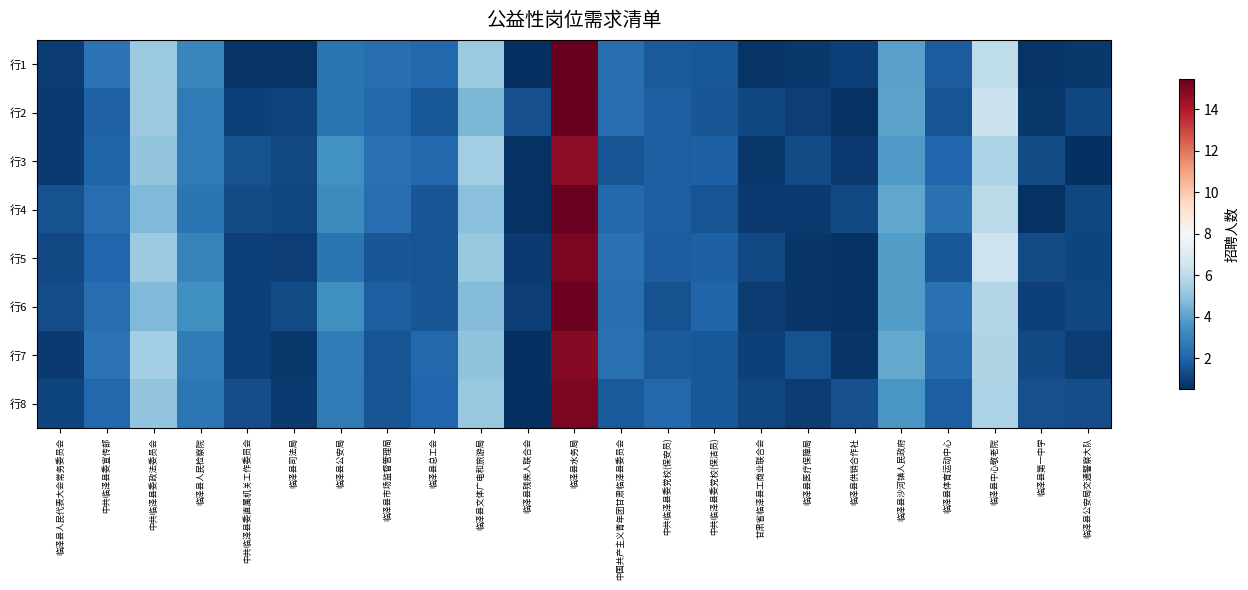

Reading right to left, transcribe all the data shown in this chart.

行1: 临泽县公安局交通警察大队=0.8	临泽县第一中学=0.6	临泽县中心敬老院=6.1	临泽县体育运动中心=1.8	临泽县沙河镇人民政府=3.9	临泽县供销合作社=1.0	临泽县医疗保障局=0.8	甘肃省临泽县工商业联合会=0.7	中共临泽县委党校(保洁员)=1.7	中共临泽县委党校(保安员)=1.7	中国共产主义青年团甘肃临泽县委员会=2.3	临泽县水务局=15.5	临泽县残疾人联合会=0.5	临泽县文体广电和旅游局=5.2	临泽县总工会=2.1	临泽县市场监督管理局=2.4	临泽县公安局=2.6	临泽县司法局=0.7	中共临泽县委直属机关工作委员会=0.7	临泽县人民检察院=3.1	中共临泽县委政法委员会=5.2	中共临泽县委宣传部=2.5	临泽县人民代表大会常务委员会=0.9
行2: 临泽县公安局交通警察大队=1.2	临泽县第一中学=0.8	临泽县中心敬老院=6.4	临泽县体育运动中心=1.5	临泽县沙河镇人民政府=4.0	临泽县供销合作社=0.6	临泽县医疗保障局=0.9	甘肃省临泽县工商业联合会=1.2	中共临泽县委党校(保洁员)=1.6	中共临泽县委党校(保安员)=1.8	中国共产主义青年团甘肃临泽县委员会=2.3	临泽县水务局=15.5	临泽县残疾人联合会=1.4	临泽县文体广电和旅游局=4.6	临泽县总工会=1.7	临泽县市场监督管理局=2.1	临泽县公安局=2.5	临泽县司法局=1.1	中共临泽县委直属机关工作委员会=1.0	临泽县人民检察院=2.7	中共临泽县委政法委员会=5.3	中共临泽县委宣传部=2.0	临泽县人民代表大会常务委员会=0.9
行3: 临泽县公安局交通警察大队=0.6	临泽县第一中学=1.3	临泽县中心敬老院=5.6	临泽县体育运动中心=2.0	临泽县沙河镇人民政府=3.8	临泽县供销合作社=0.9	临泽县医疗保障局=1.3	甘肃省临泽县工商业联合会=0.8	中共临泽县委党校(保洁员)=1.9	中共临泽县委党校(保安员)=1.8	中国共产主义青年团甘肃临泽县委员会=1.5	临泽县水务局=14.7	临泽县残疾人联合会=0.6	临泽县文体广电和旅游局=5.4	临泽县总工会=2.1	临泽县市场监督管理局=2.4	临泽县公安局=3.4	临泽县司法局=1.3	中共临泽县委直属机关工作委员会=1.5	临泽县人民检察院=2.7	中共临泽县委政法委员会=5.0	中共临泽县委宣传部=2.0	临泽县人民代表大会常务委员会=0.8
行4: 临泽县公安局交通警察大队=1.2	临泽县第一中学=0.6	临泽县中心敬老院=6.0	临泽县体育运动中心=2.4	临泽县沙河镇人民政府=4.1	临泽县供销合作社=1.2	临泽县医疗保障局=0.8	甘肃省临泽县工商业联合会=0.8	中共临泽县委党校(保洁员)=1.6	中共临泽县委党校(保安员)=1.8	中国共产主义青年团甘肃临泽县委员会=2.1	临泽县水务局=15.4	临泽县残疾人联合会=0.6	临泽县文体广电和旅游局=4.9	临泽县总工会=1.6	临泽县市场监督管理局=2.3	临泽县公安局=3.2	临泽县司法局=1.2	中共临泽县委直属机关工作委员会=1.3	临泽县人民检察院=2.5	中共临泽县委政法委员会=4.7	中共临泽县委宣传部=2.3	临泽县人民代表大会常务委员会=1.5
行5: 临泽县公安局交通警察大队=1.1	临泽县第一中学=1.3	临泽县中心敬老院=6.4	临泽县体育运动中心=1.7	临泽县沙河镇人民政府=3.8	临泽县供销合作社=0.6	临泽县医疗保障局=0.7	甘肃省临泽县工商业联合会=1.3	中共临泽县委党校(保洁员)=1.9	中共临泽县委党校(保安员)=1.7	中国共产主义青年团甘肃临泽县委员会=2.4	临泽县水务局=15.0	临泽县残疾人联合会=0.8	临泽县文体广电和旅游局=5.1	临泽县总工会=1.5	临泽县市场监督管理局=1.6	临泽县公安局=2.5	临泽县司法局=0.9	中共临泽县委直属机关工作委员会=1.0	临泽县人民检察院=3.0	中共临泽县委政法委员会=5.3	中共临泽县委宣传部=2.1	临泽县人民代表大会常务委员会=1.3
行6: 临泽县公安局交通警察大队=1.2	临泽县第一中学=1.0	临泽县中心敬老院=5.8	临泽县体育运动中心=2.4	临泽县沙河镇人民政府=3.8	临泽县供销合作社=0.6	临泽县医疗保障局=0.7	甘肃省临泽县工商业联合会=0.9	中共临泽县委党校(保洁员)=2.0	中共临泽县委党校(保安员)=1.5	中国共产主义青年团甘肃临泽县委员会=2.4	临泽县水务局=15.3	临泽县残疾人联合会=0.9	临泽县文体广电和旅游局=4.7	临泽县总工会=1.6	临泽县市场监督管理局=1.8	临泽县公安局=3.4	临泽县司法局=1.3	中共临泽县委直属机关工作委员会=1.0	临泽县人民检察院=3.4	中共临泽县委政法委员会=4.7	中共临泽县委宣传部=2.3	临泽县人民代表大会常务委员会=1.4
行7: 临泽县公安局交通警察大队=0.9	临泽县第一中学=1.2	临泽县中心敬老院=5.7	临泽县体育运动中心=2.3	临泽县沙河镇人民政府=4.2	临泽县供销合作社=0.7	临泽县医疗保障局=1.5	甘肃省临泽县工商业联合会=1.0	中共临泽县委党校(保洁员)=1.6	中共临泽县委党校(保安员)=1.7	中国共产主义青年团甘肃临泽县委员会=2.4	临泽县水务局=14.8	临泽县残疾人联合会=0.6	临泽县文体广电和旅游局=5.0	临泽县总工会=2.1	临泽县市场监督管理局=1.5	临泽县公安局=2.8	临泽县司法局=0.8	中共临泽县委直属机关工作委员会=1.0	临泽县人民检察院=2.8	中共临泽县委政法委员会=5.5	中共临泽县委宣传部=2.5	临泽县人民代表大会常务委员会=0.9
行8: 临泽县公安局交通警察大队=1.4	临泽县第一中学=1.4	临泽县中心敬老院=5.6	临泽县体育运动中心=1.8	临泽县沙河镇人民政府=3.6	临泽县供销合作社=1.4	临泽县医疗保障局=0.9	甘肃省临泽县工商业联合会=1.2	中共临泽县委党校(保洁员)=1.7	中共临泽县委党校(保安员)=2.1	中国共产主义青年团甘肃临泽县委员会=1.7	临泽县水务局=15.0	临泽县残疾人联合会=0.5	临泽县文体广电和旅游局=5.2	临泽县总工会=2.1	临泽县市场监督管理局=1.5	临泽县公安局=2.7	临泽县司法局=0.8	中共临泽县委直属机关工作委员会=1.3	临泽县人民检察院=2.6	中共临泽县委政法委员会=5.0	中共临泽县委宣传部=2.1	临泽县人民代表大会常务委员会=1.1